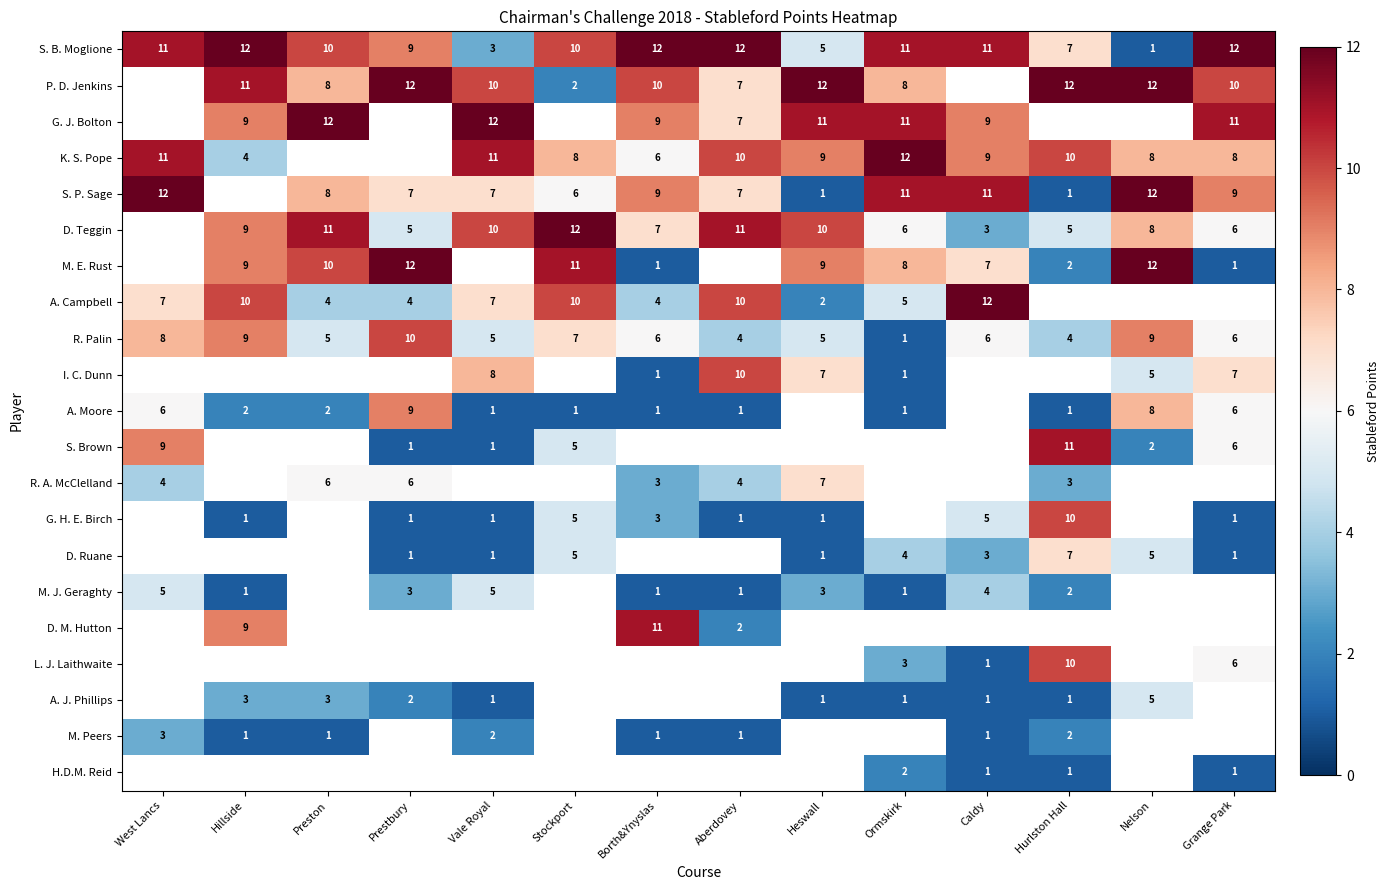

Which label corresponds to the smallest value in the chart?

Nelson